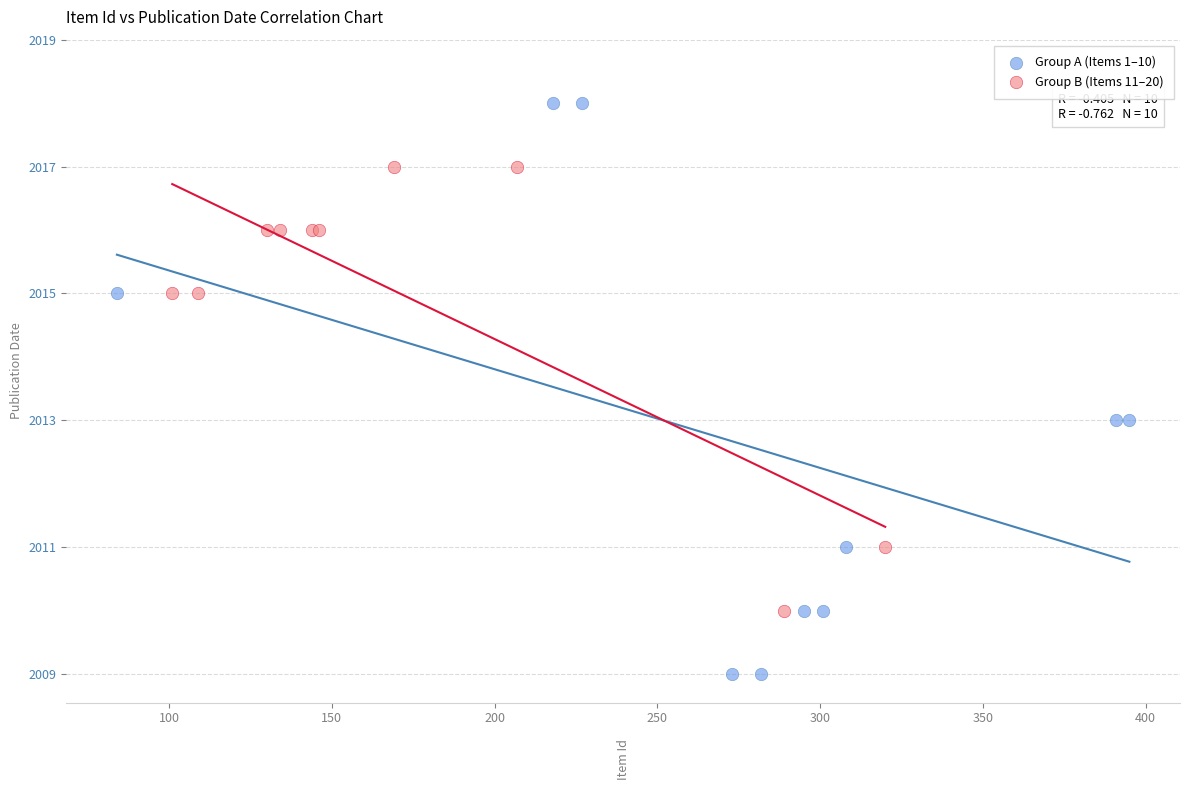

Which series contains the highest Y value?

Group A (Items 1–10)